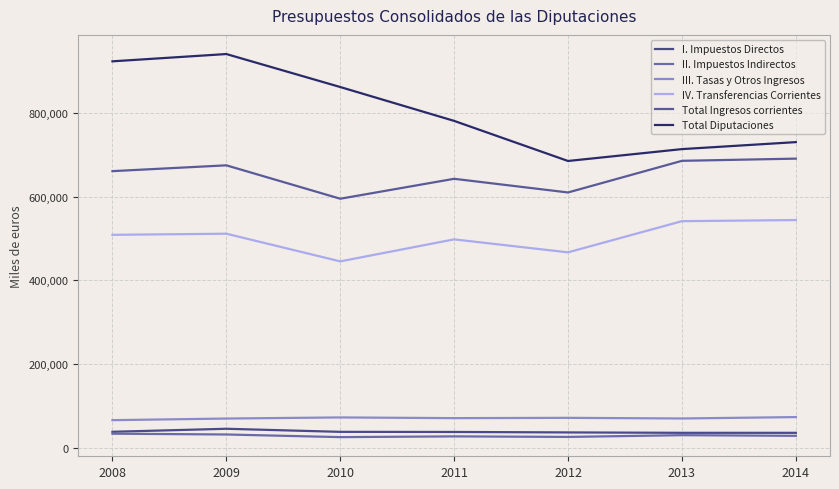

True or false: II. Impuestos Indirectos and I. Impuestos Directos cross at least once.

False